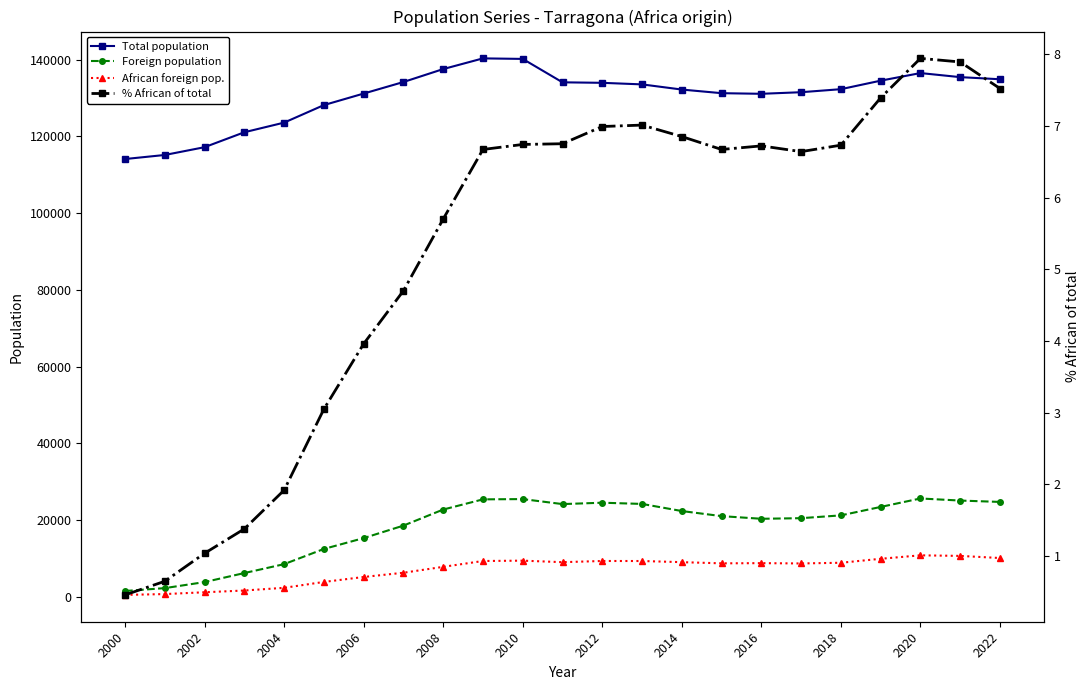

What is the value of the African foreign pop. point at the 1st from the left?

529.0